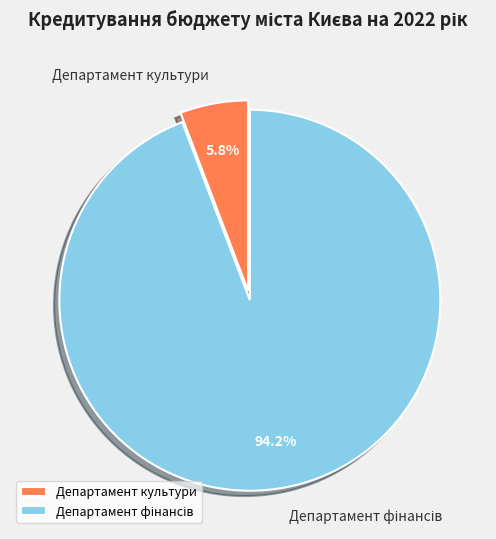

To the nearest percent, what is the difference between the largest and smallest slice percentages?

88%